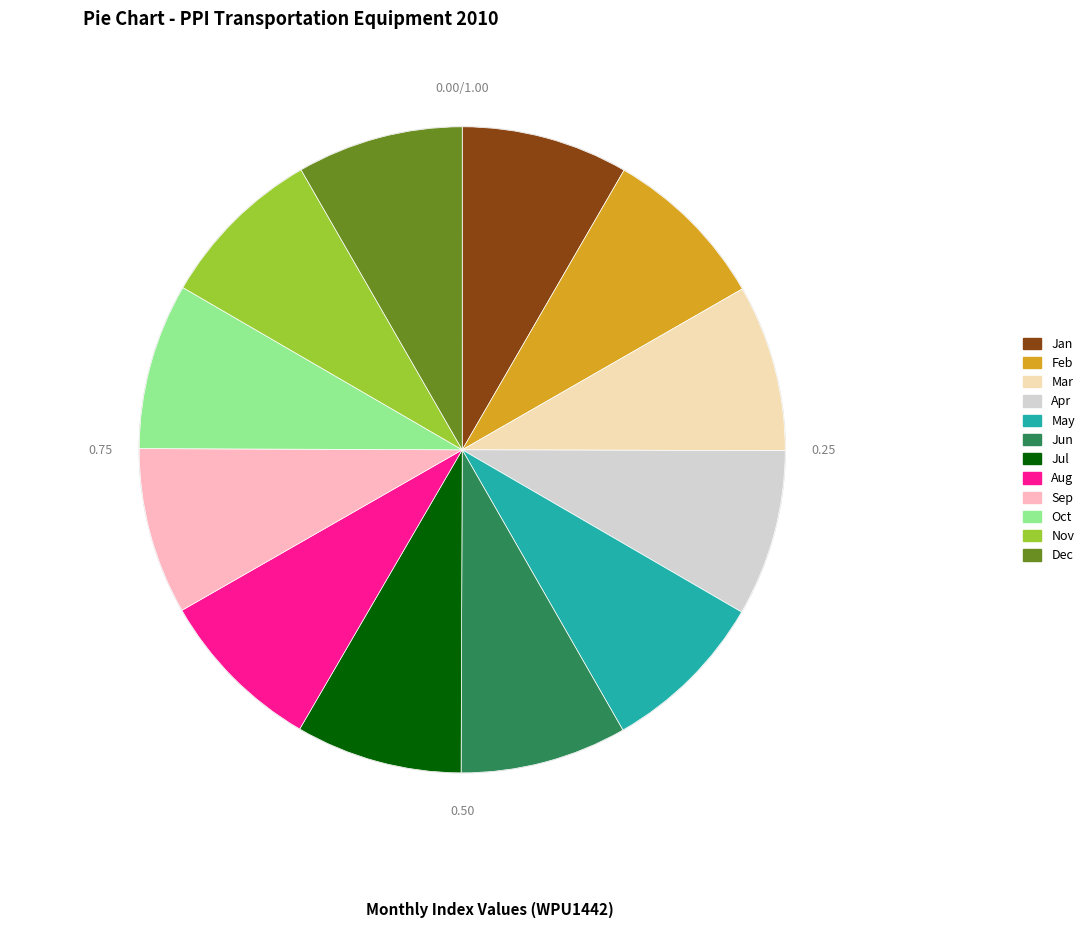

Count the number of slices in the pie.

12